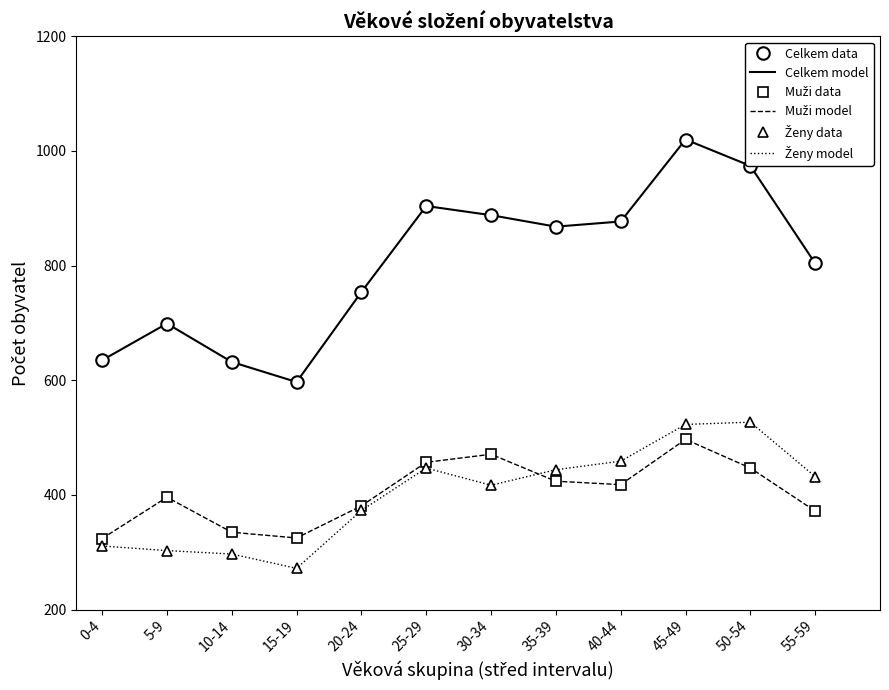

Reading left to right, list all the values displayed in this chart.

Celkem model: 635	699	632	597	754	904	888	868	877	1020	974	804
Celkem data: 635	699	632	597	754	904	888	868	877	1020	974	804
Muži model: 324	396	335	325	381	457	471	424	418	497	447	372
Muži data: 324	396	335	325	381	457	471	424	418	497	447	372
Ženy model: 311	303	297	272	373	447	417	444	459	523	527	432
Ženy data: 311	303	297	272	373	447	417	444	459	523	527	432